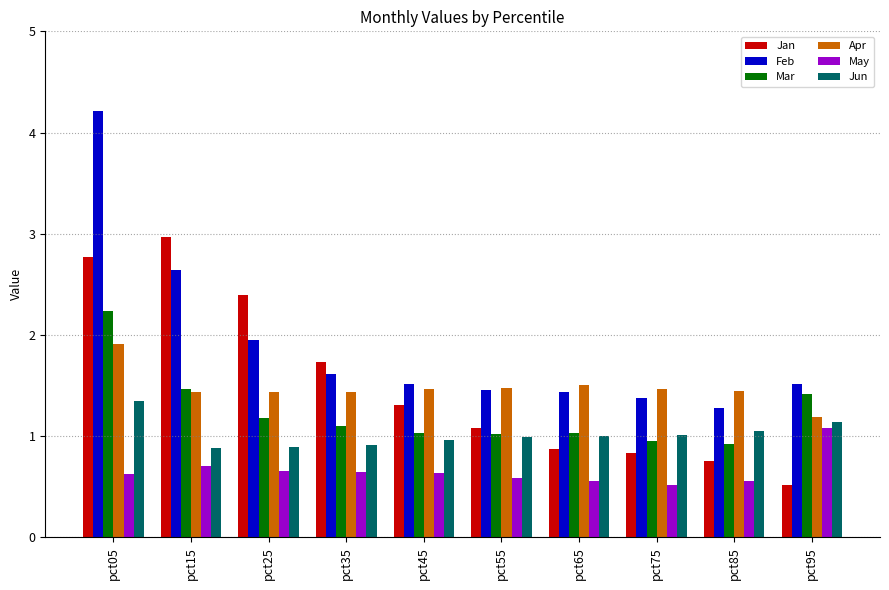

The value of Feb at pct05 is 2.9. True or false?

False